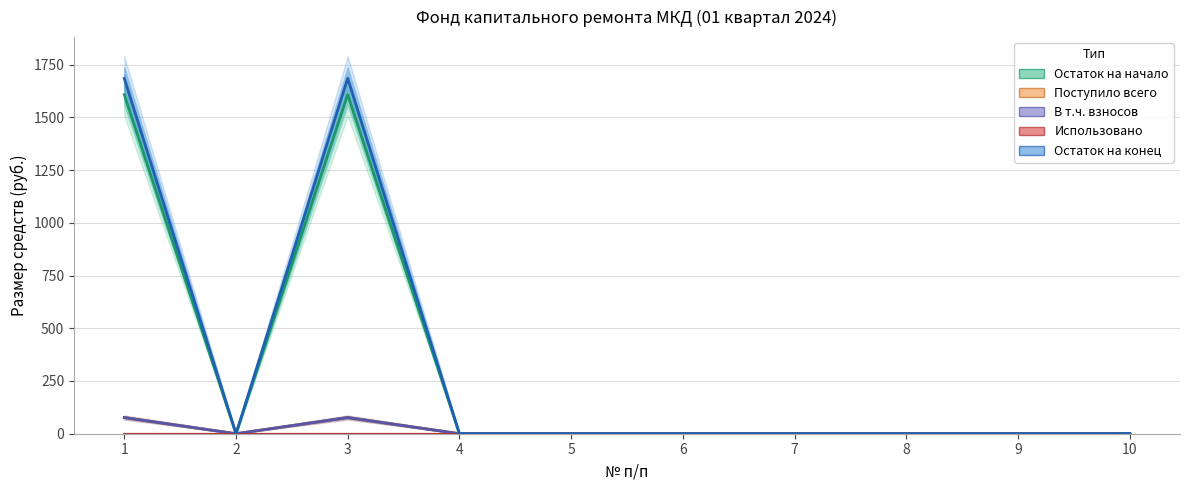

The value of Использовано at 9 is 0.0. True or false?

True